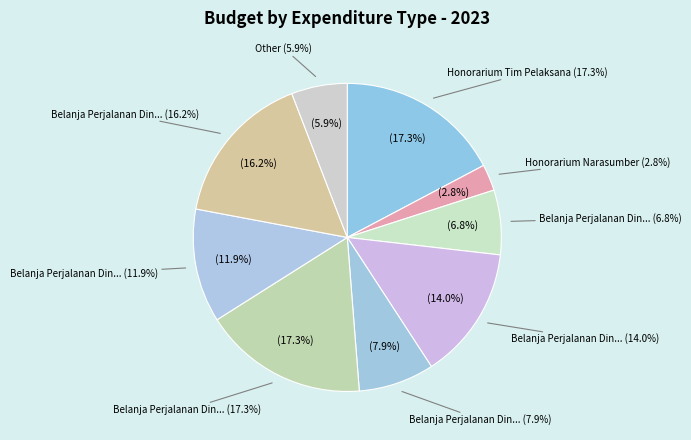

Is it true that Belanja Perjalanan Dinas Biasa (5) is 17% of the pie?

True